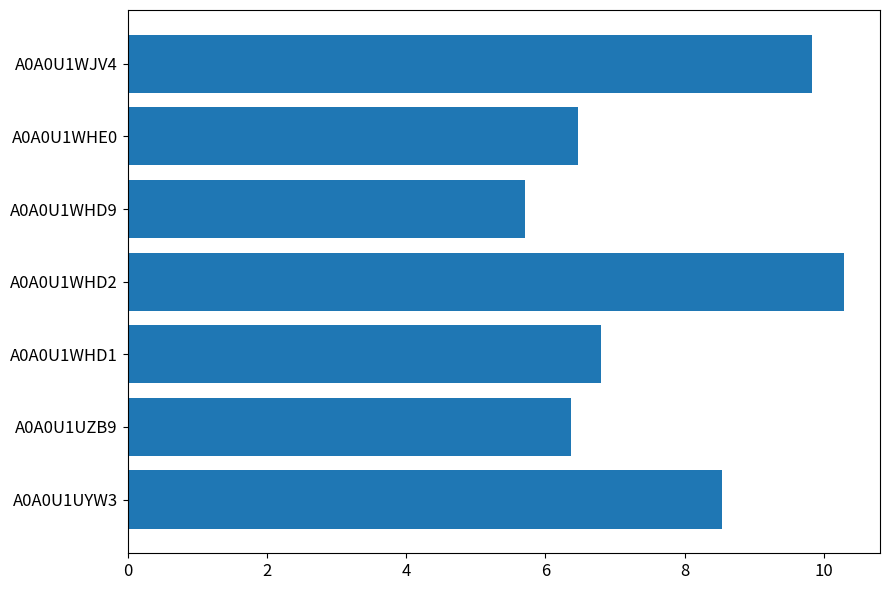

Is it true that the value at A0A0U1UYW3 is 8.5?

True